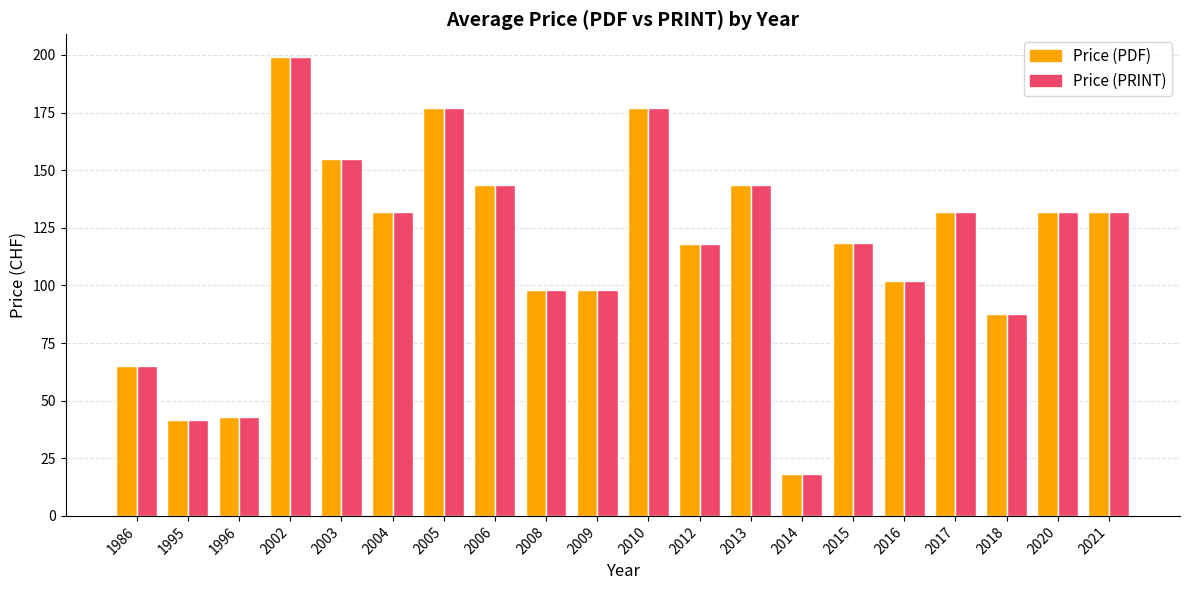

How many data points in Price (PDF) are less than 132?

10